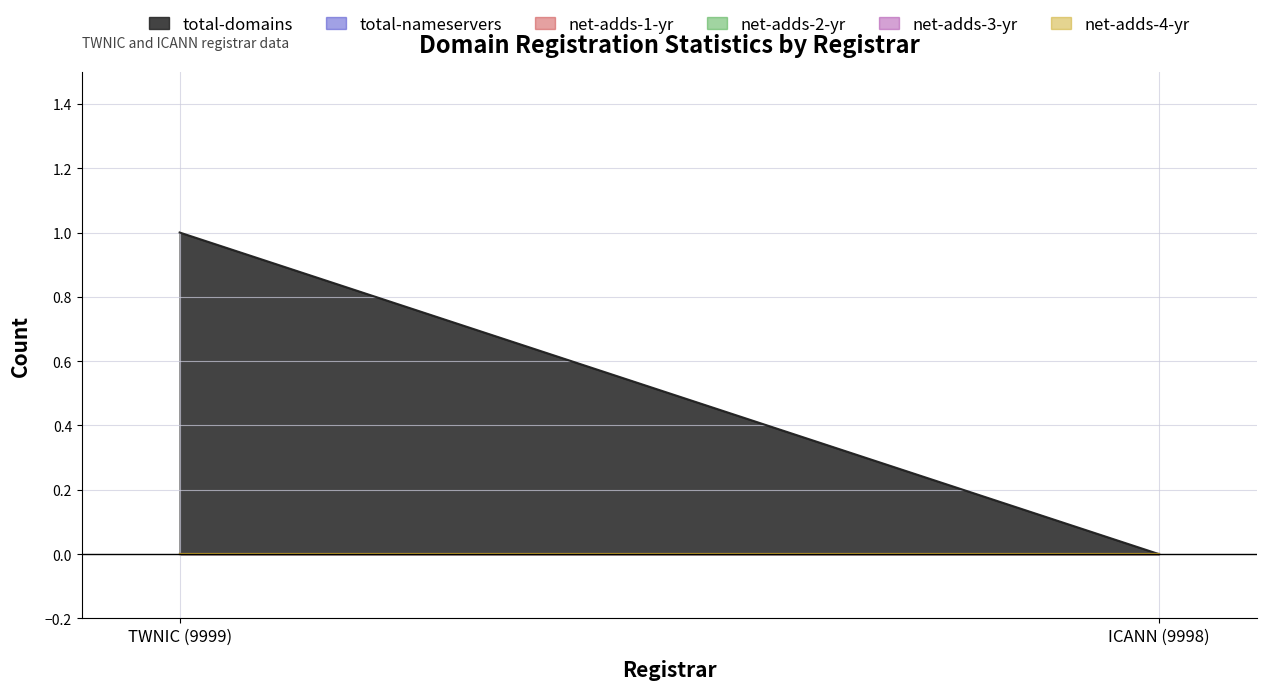

Does the chart have visible grid lines?

Yes